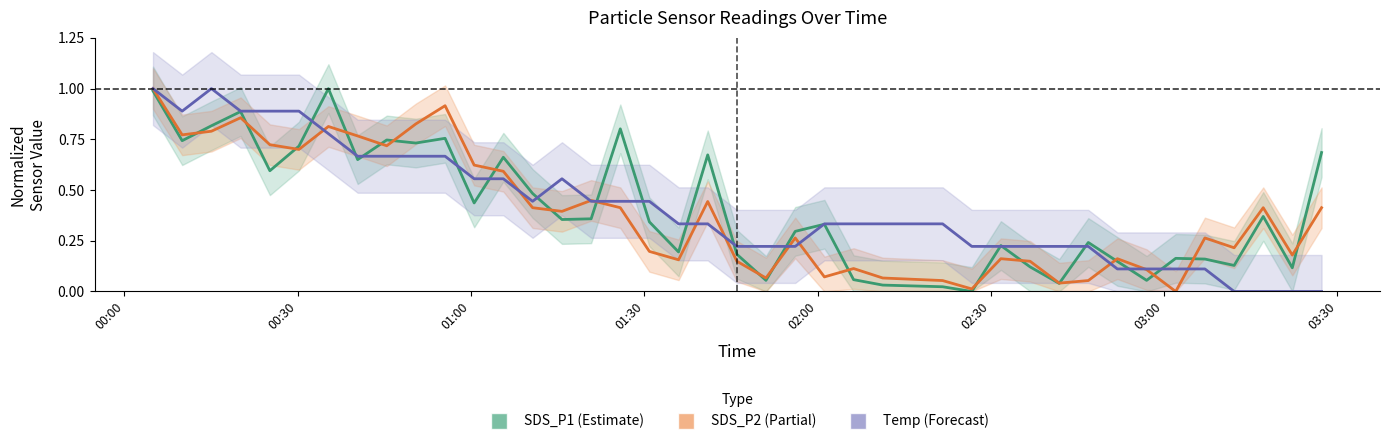

What value does the SDS_P1 series have at 00:00?

1.0